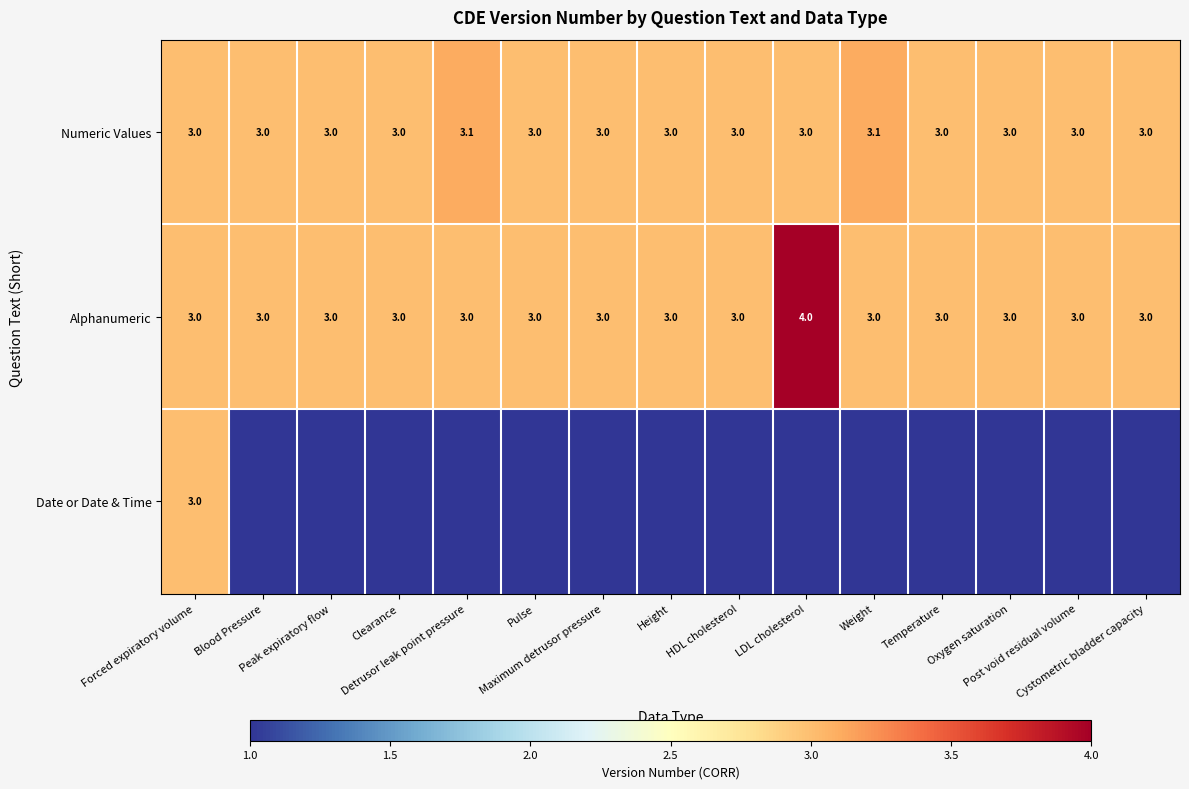

What is the minimum value for Numeric Values?

3.0